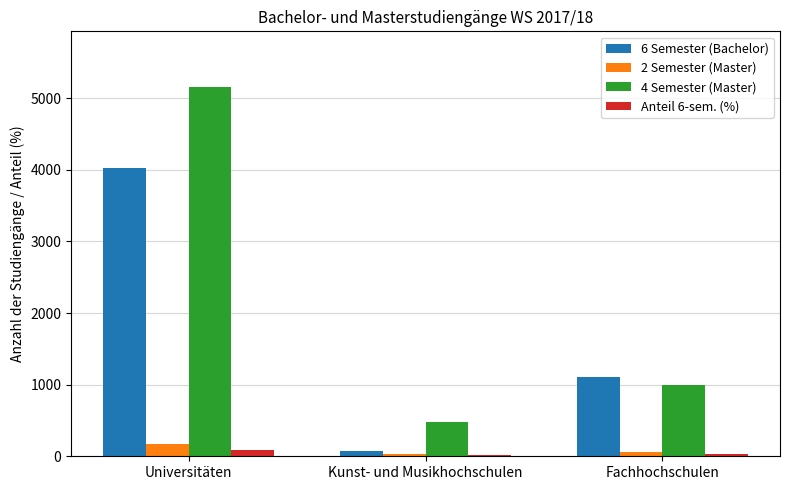

What is the sum of all Anteil 6-sem. (%) values?

145.2